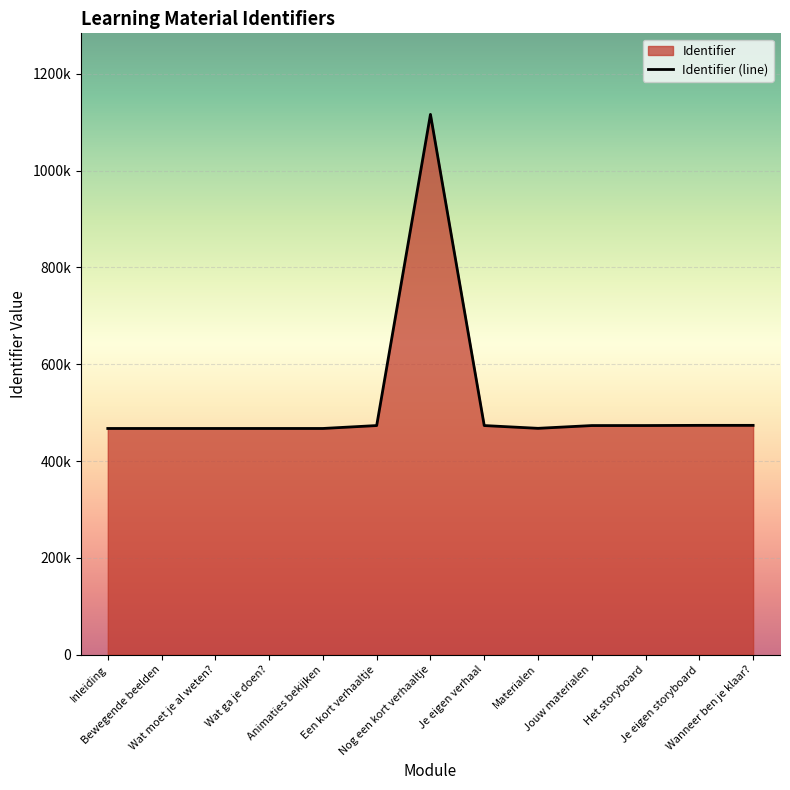

Rank the categories by value from lowest to highest.

Inleiding, Bewegende beelden, Wat moet je al weten?, Wat ga je doen?, Animaties bekijken, Materialen, Je eigen verhaal, Jouw materialen, Een kort verhaaltje, Het storyboard, Je eigen storyboard, Wanneer ben je klaar?, Nog een kort verhaaltje